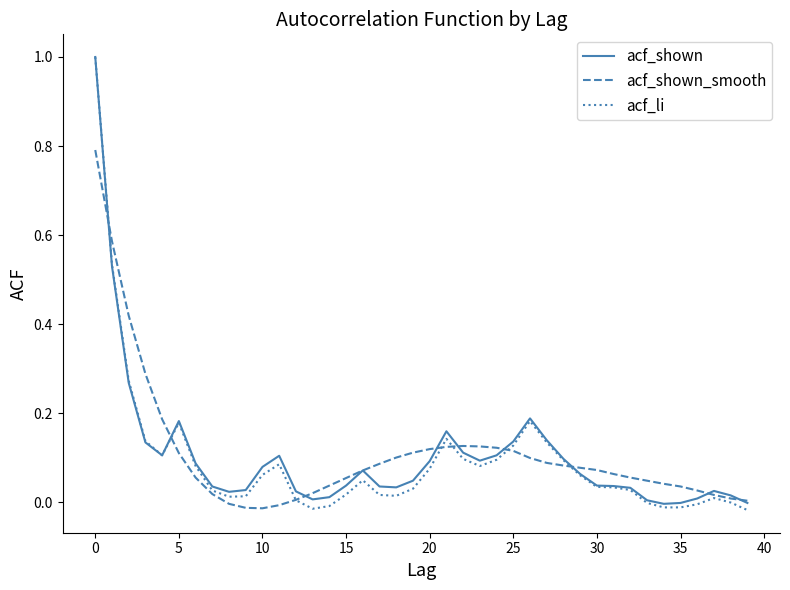

What is the sum of all acf_shown values?

4.2